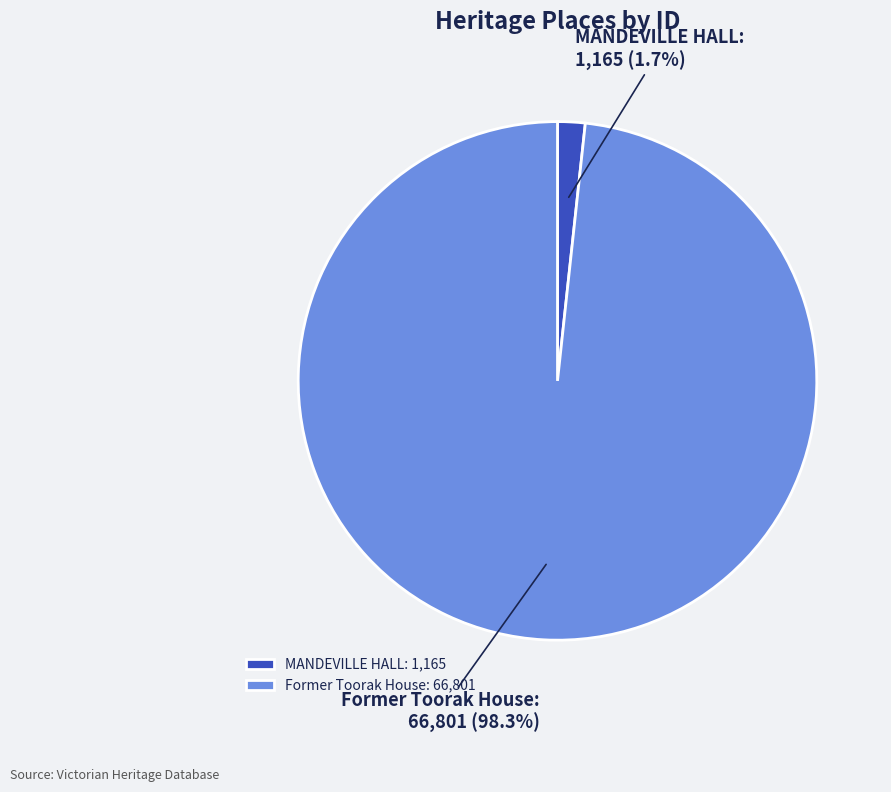

Which has a higher value, MANDEVILLE HALL or Former Toorak House?

Former Toorak House